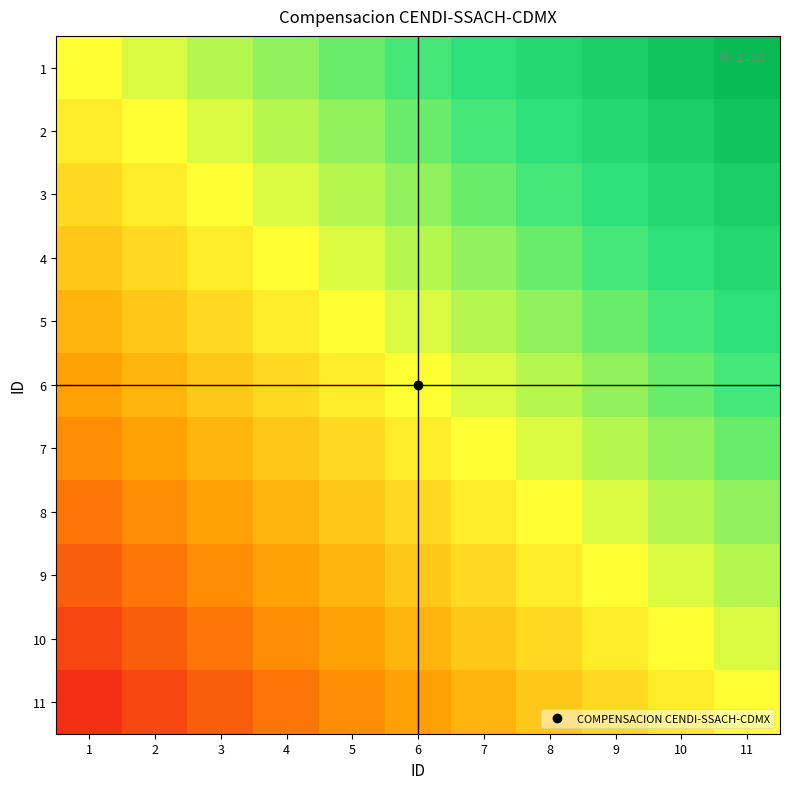

What is the maximum value shown in the chart?

0.9